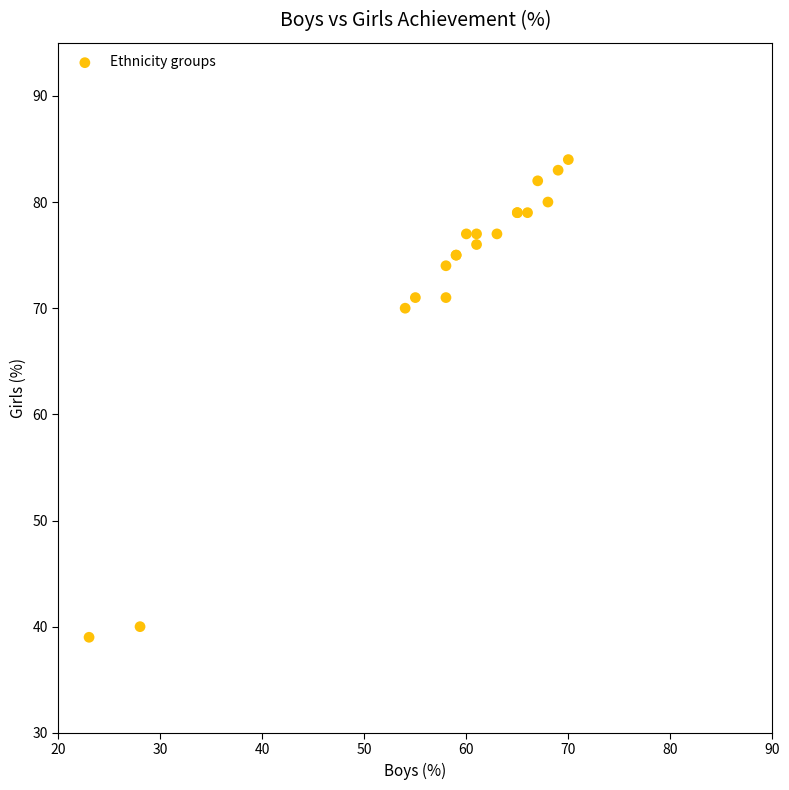

What Y value in the scatter plot is closest to 61?

70